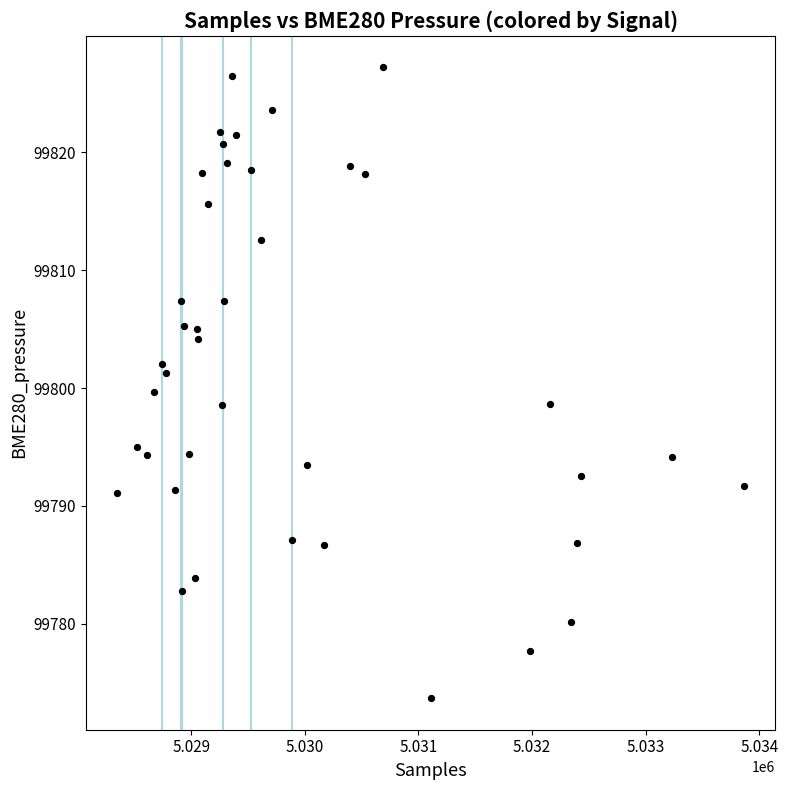

What is the range of X values (max minus min)?

5516.0